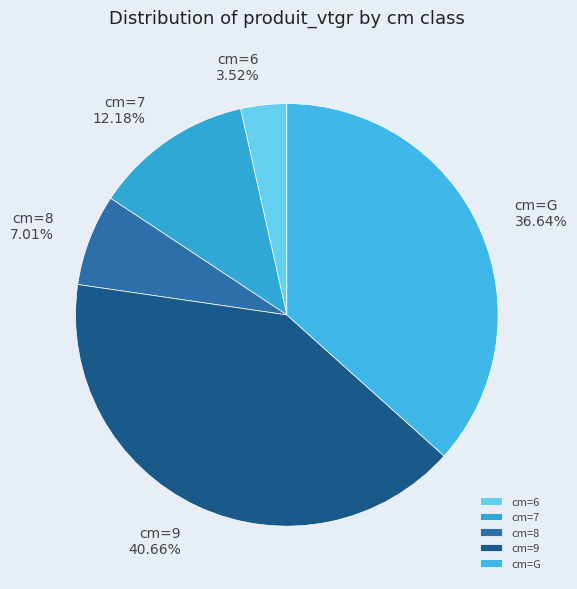

Combined, do cm=6 and cm=7 account for over 50%?

No